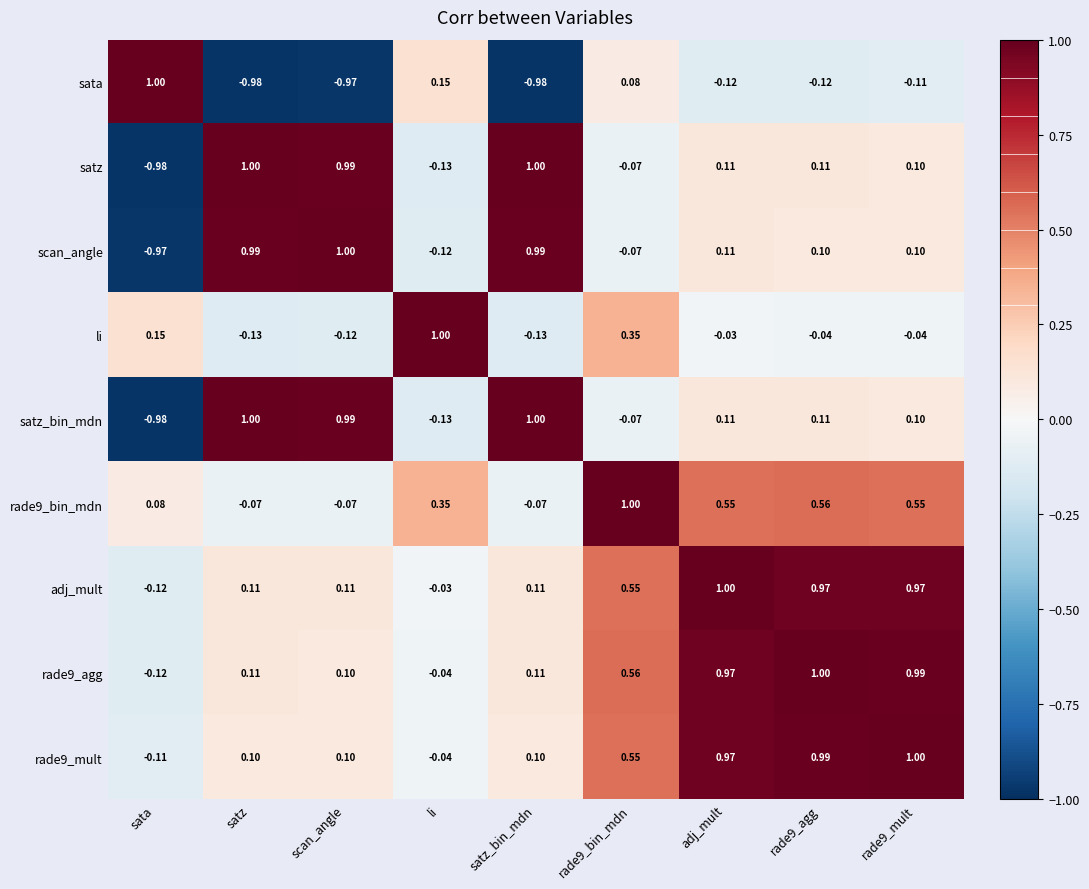

Which category has the lowest value in the satz_bin_mdn series?

sata